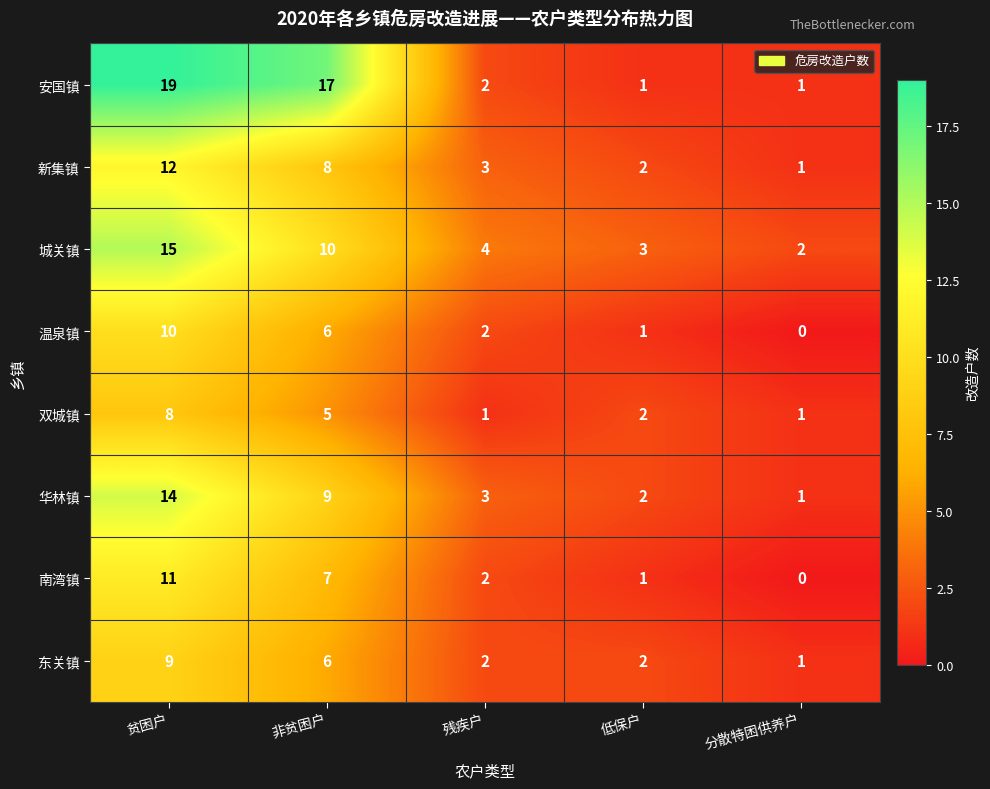

Count the 东关镇 values in the range 2 to 6.

3